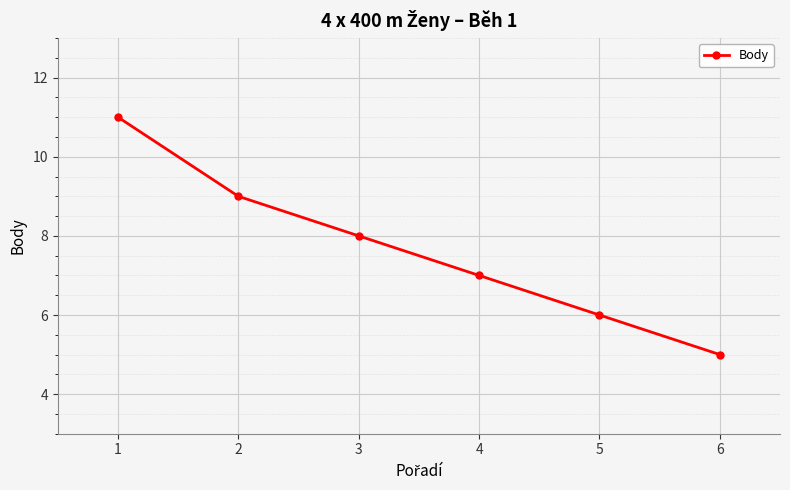

Reading left to right, extract all data points from this chart.

1=11	2=9	3=8	4=7	5=6	6=5